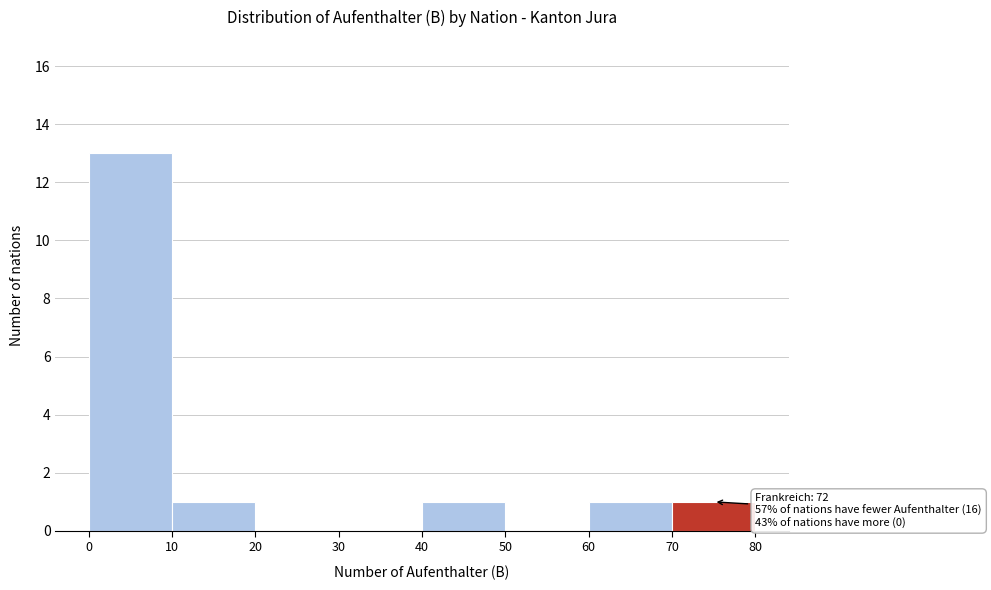

Which range on the x-axis has the tallest bar?

0 to 10